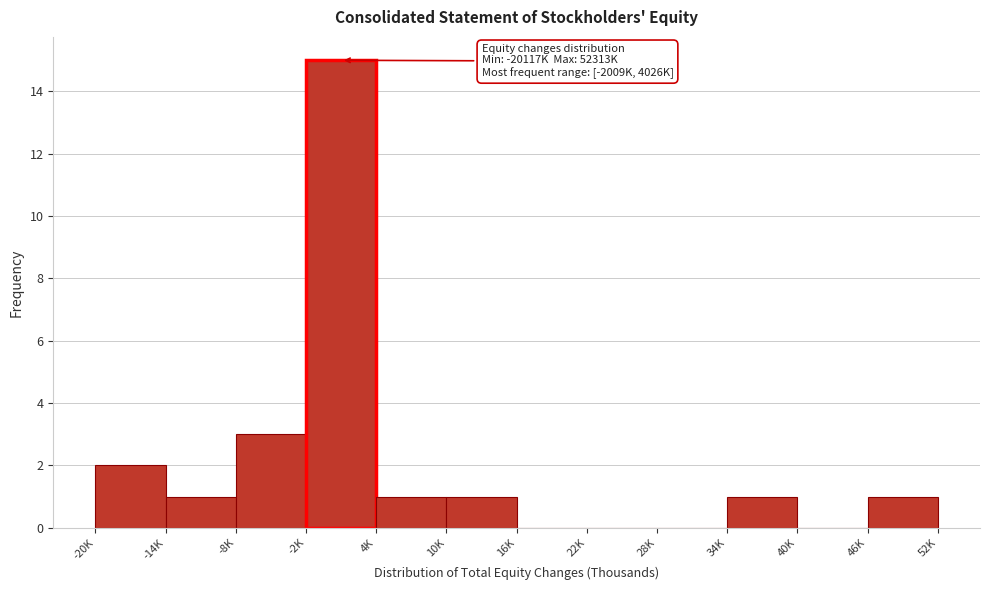

Reading left to right, transcribe all the data shown in this chart.

-20K=2	-14K=1	-8K=3	-2K=15	4K=1	10K=1	16K=0	22K=0	28K=0	34K=1	40K=0	46K=1